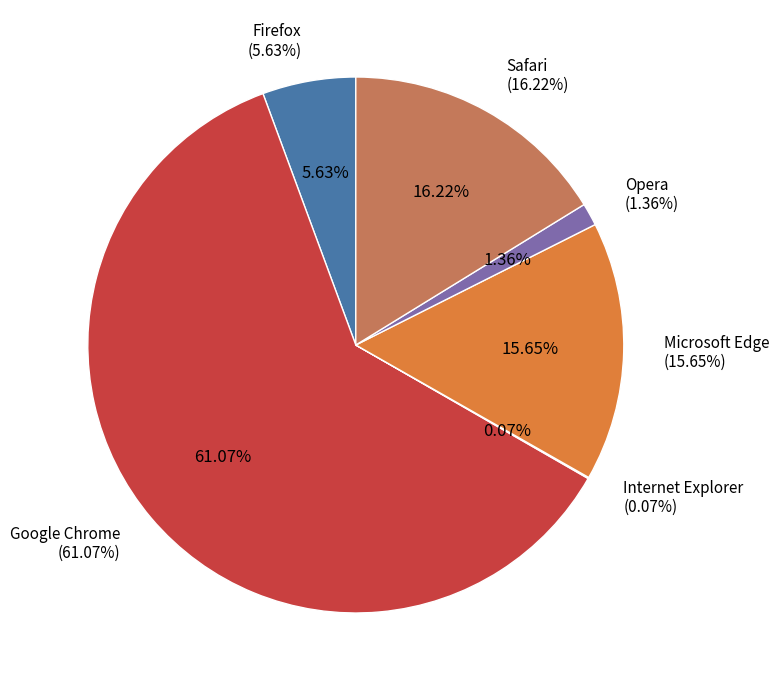

Rank the categories by value from lowest to highest.

Internet Explorer, Opera, Firefox, Microsoft Edge, Safari, Google Chrome